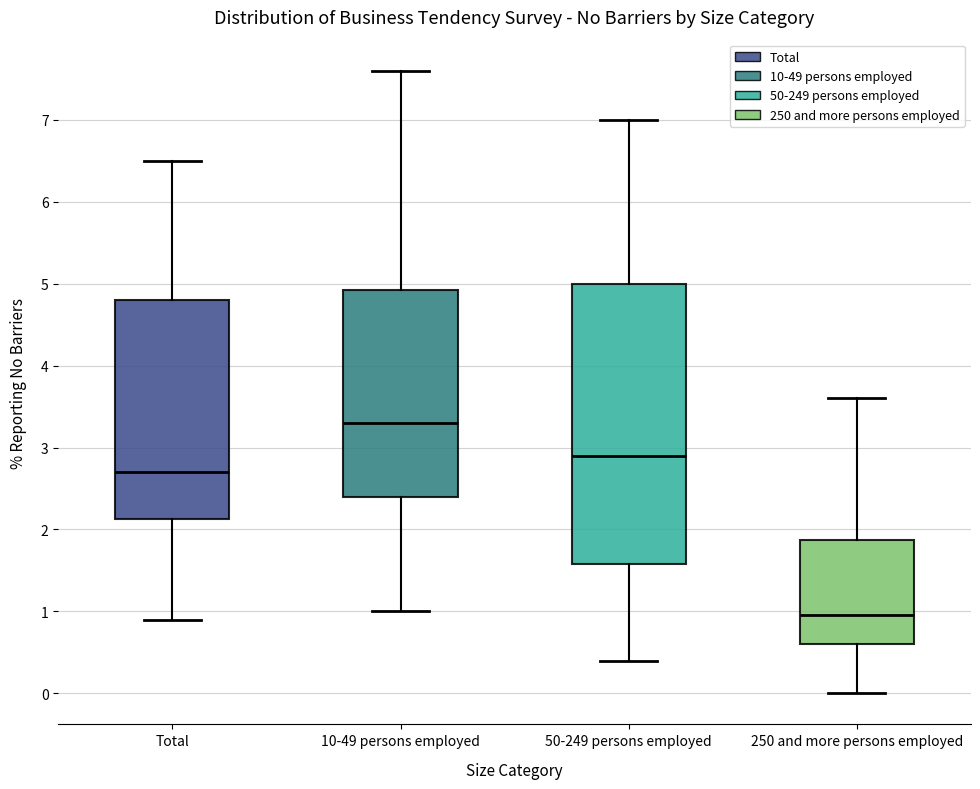

Reading left to right, transcribe this box plot: for each box, give where its median line is, the range the box spans, and where its two whiskers end, as read against the y-axis. The values are not printed on the chart, so give them approximately, as read against the axis.

Total: median 2.7, box 2.1 to 4.8, whiskers 0.9 to 6.5
10-49 persons employed: median 3.3, box 2.4 to 4.9, whiskers 1.0 to 7.6
50-249 persons employed: median 2.9, box 1.6 to 5.0, whiskers 0.4 to 7.0
250 and more persons employed: median 1.0, box 0.6 to 1.9, whiskers 0.0 to 3.6